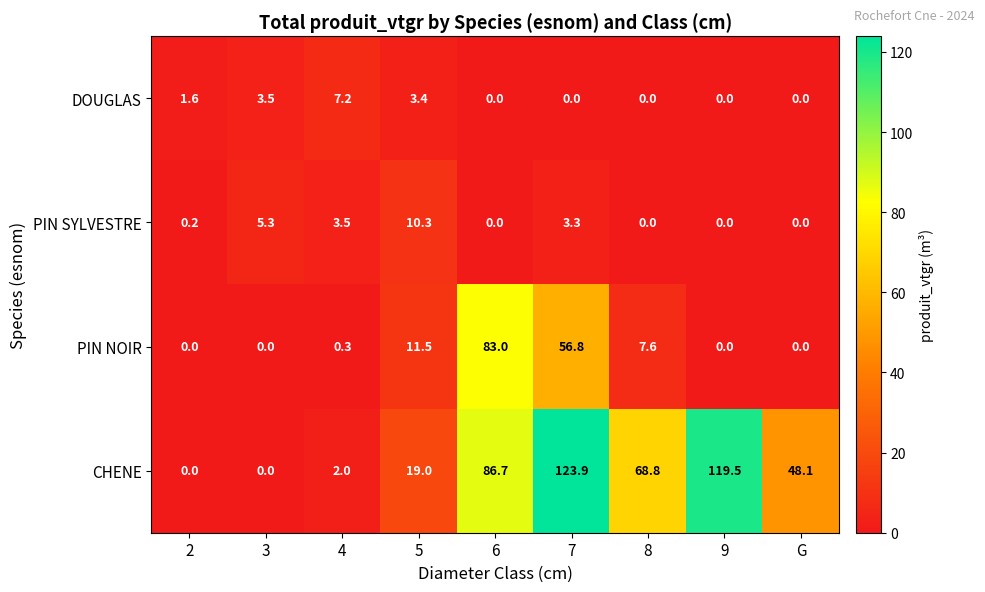

How many distinct data groups are displayed?

4